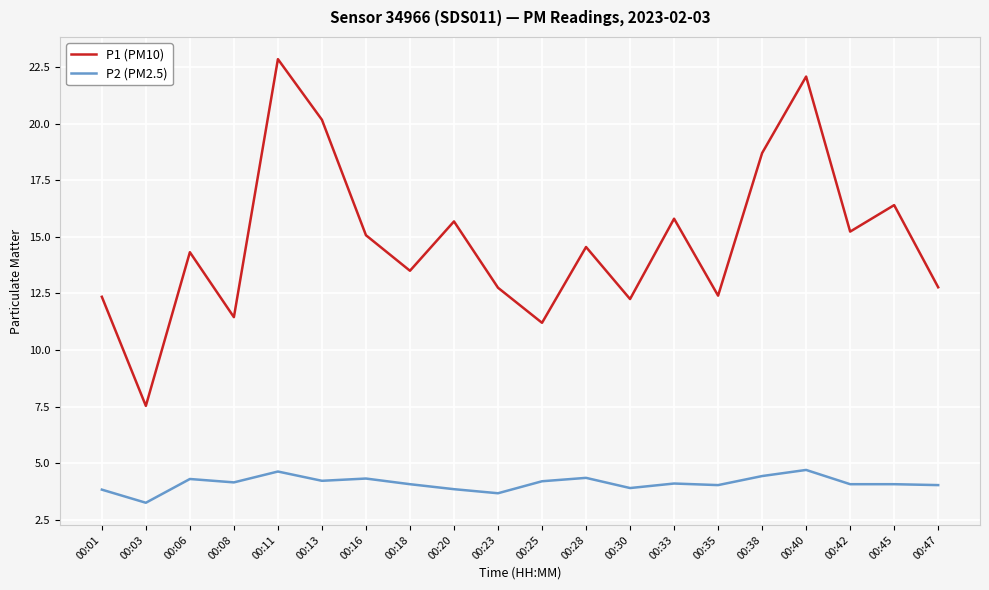

The value of P1 (PM10) at 00:42 is 15.2. True or false?

True